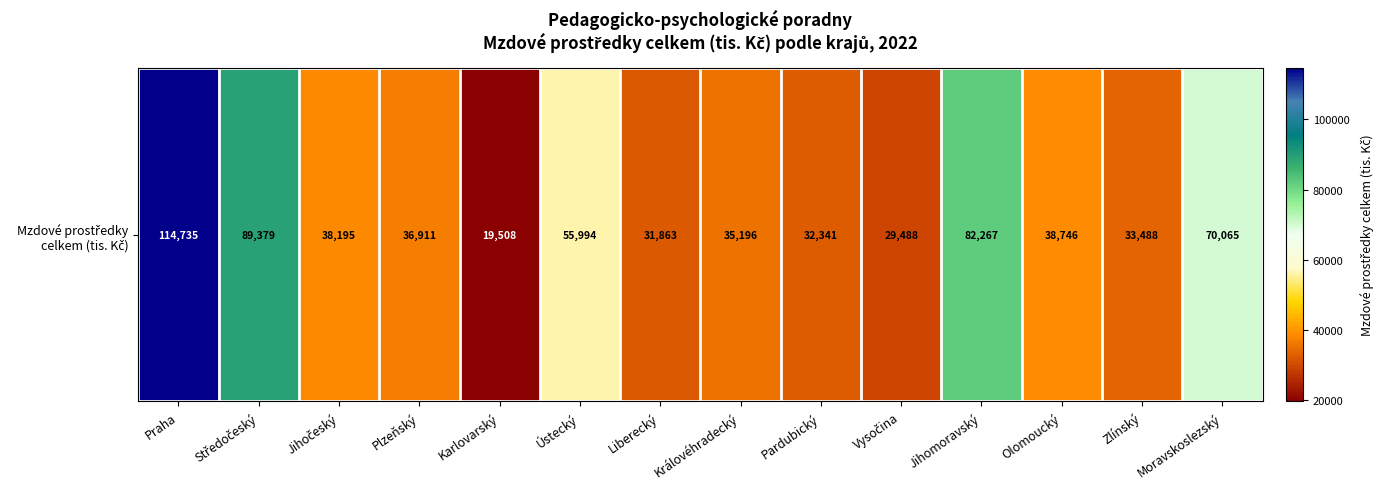

True or false: the data shows 38194.8 at Jihočeský.

True